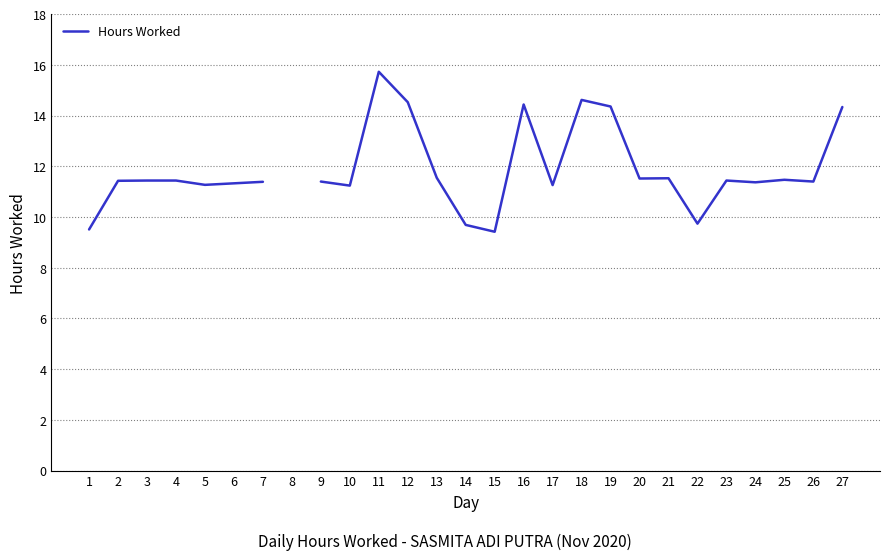

Where is the first local maximum?

11